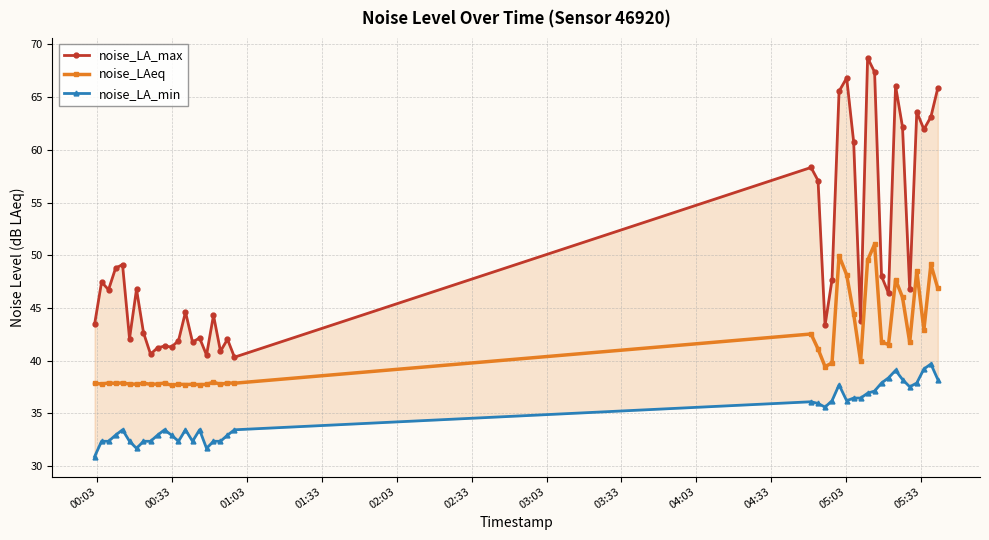

At how many categories does at least one series exceed 56?

13